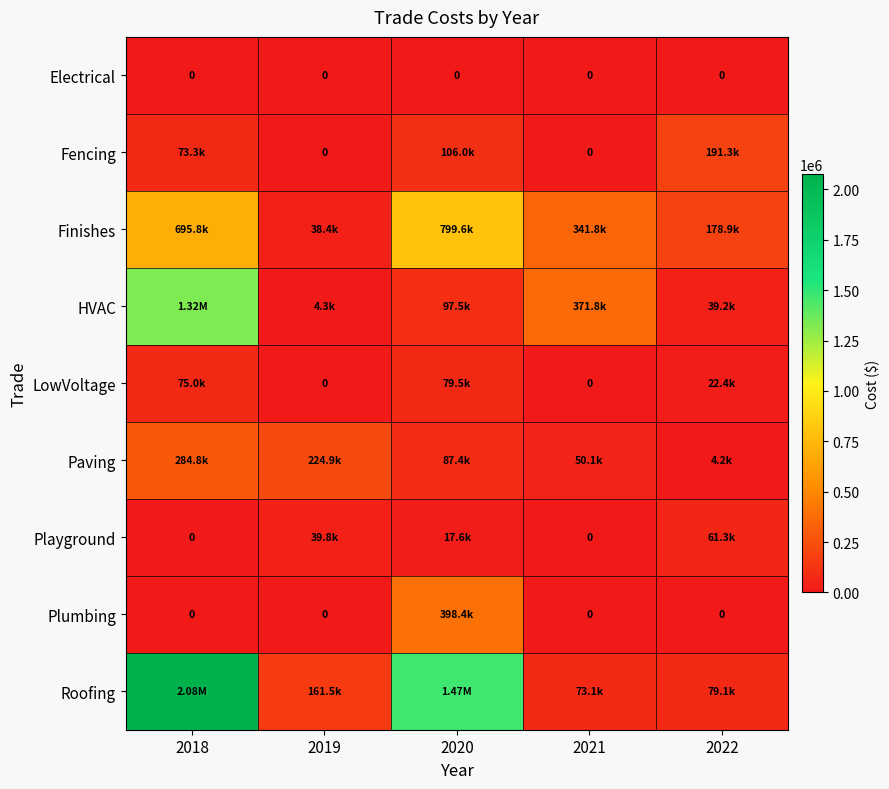

Which series has the largest total across all categories?

Roofing